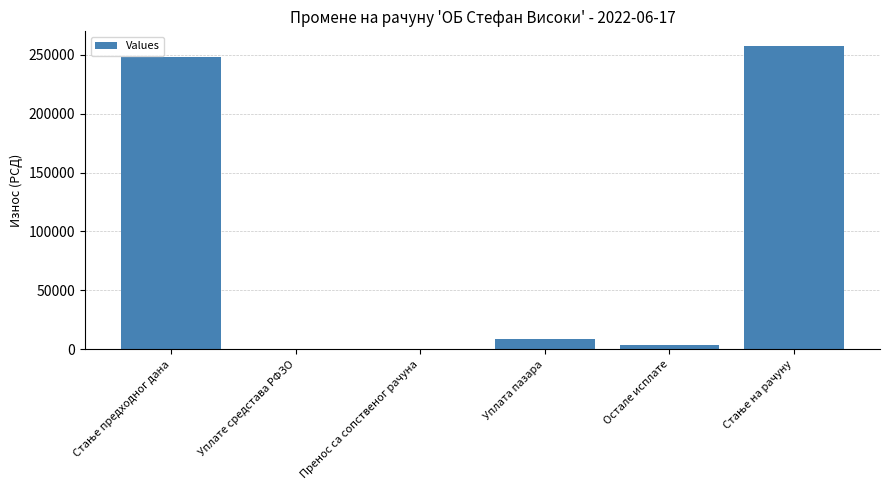

Reading left to right, transcribe all the data shown in this chart.

248135.7	0.0	0.0	9250.0	3532.0	256853.7